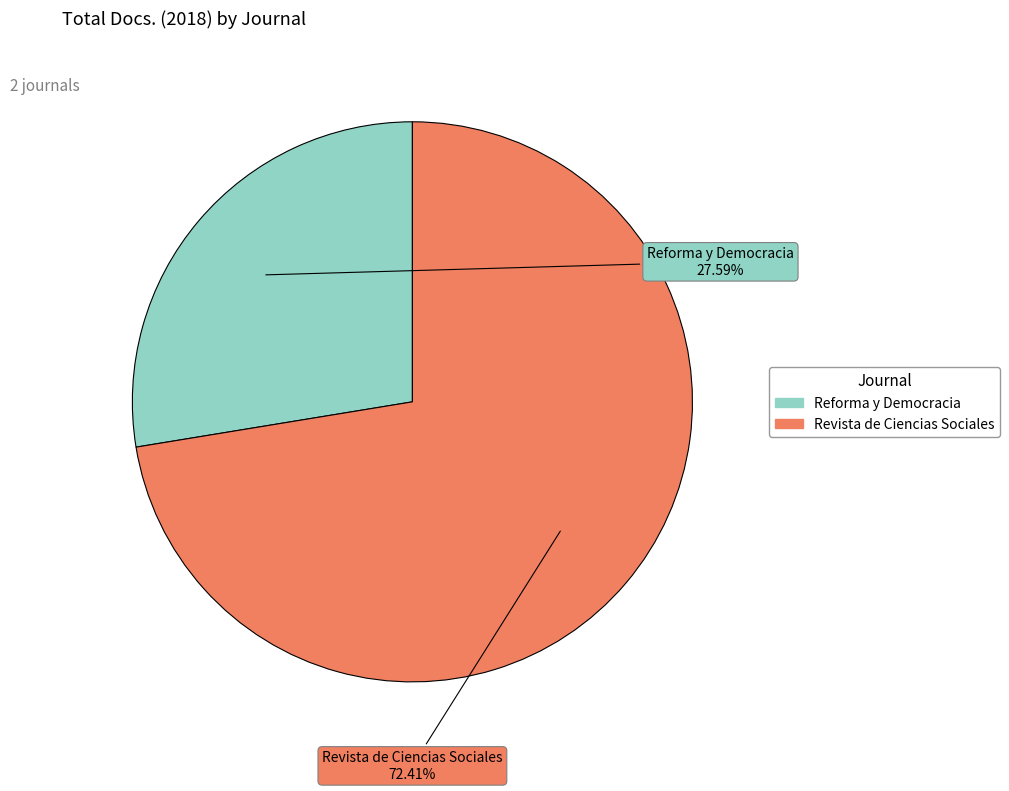

True or false: Revista de Ciencias Sociales accounts for 72% of the total.

True